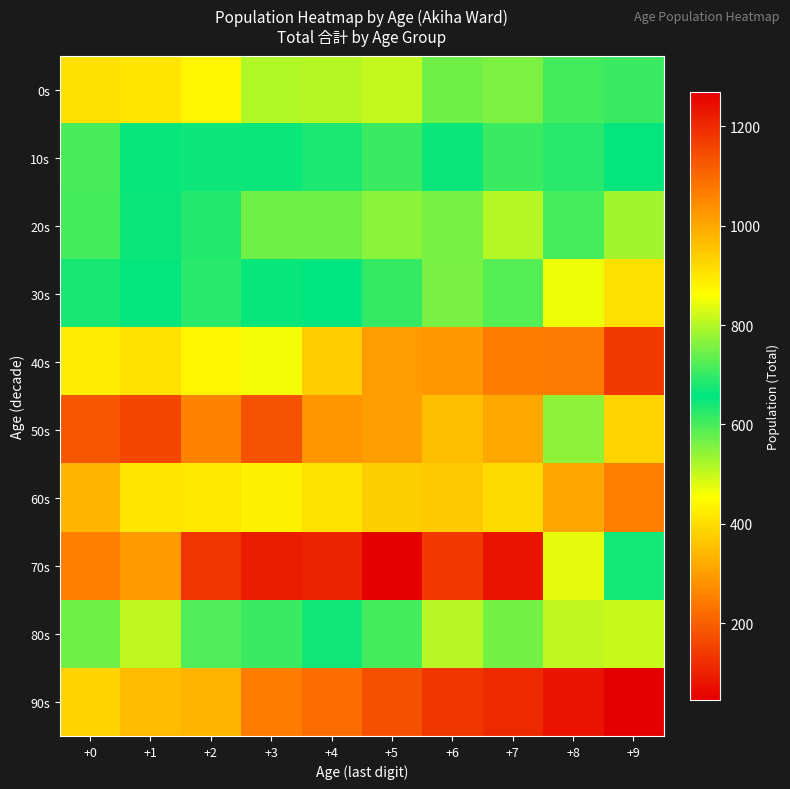

How many data points does each series have?

10